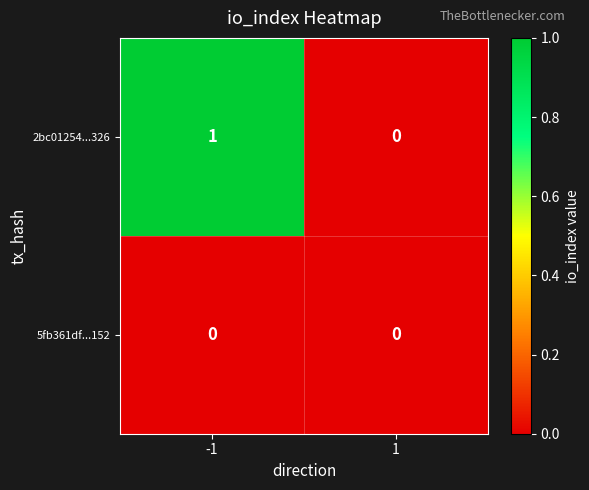

At which category is the sum across all series the highest?

-1